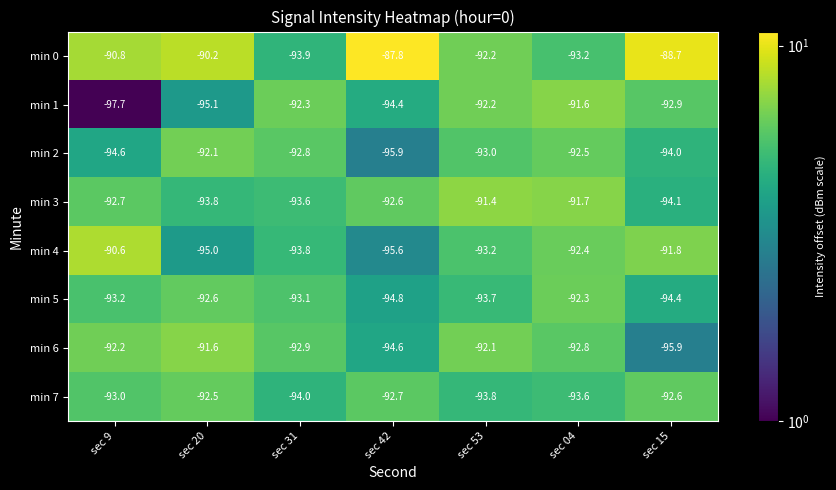

What is the difference between the highest and lowest values at sec 04?

2.0